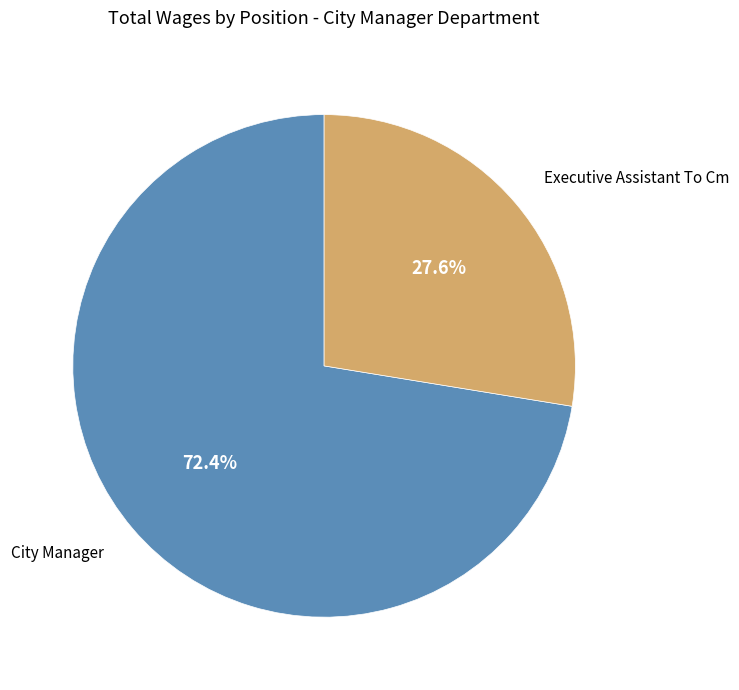

How many slices are in this pie chart?

2